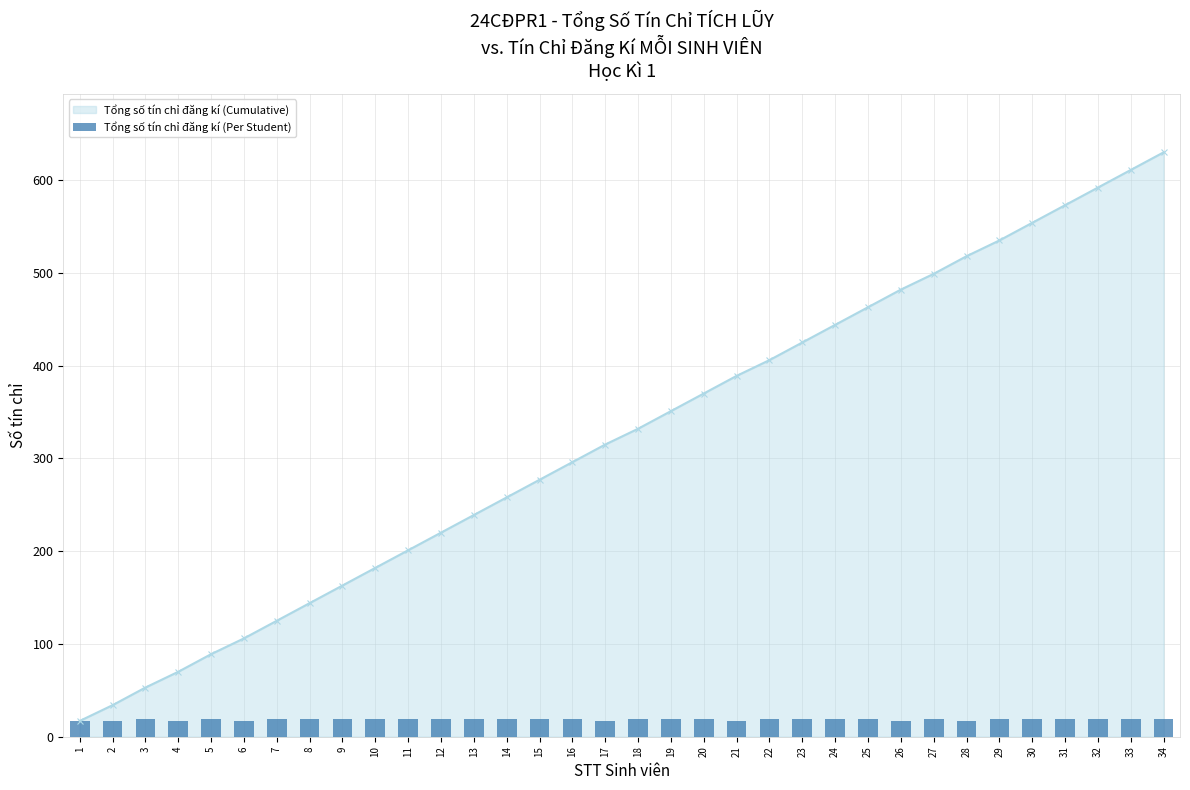

The value at 15 is 26. True or false?

False